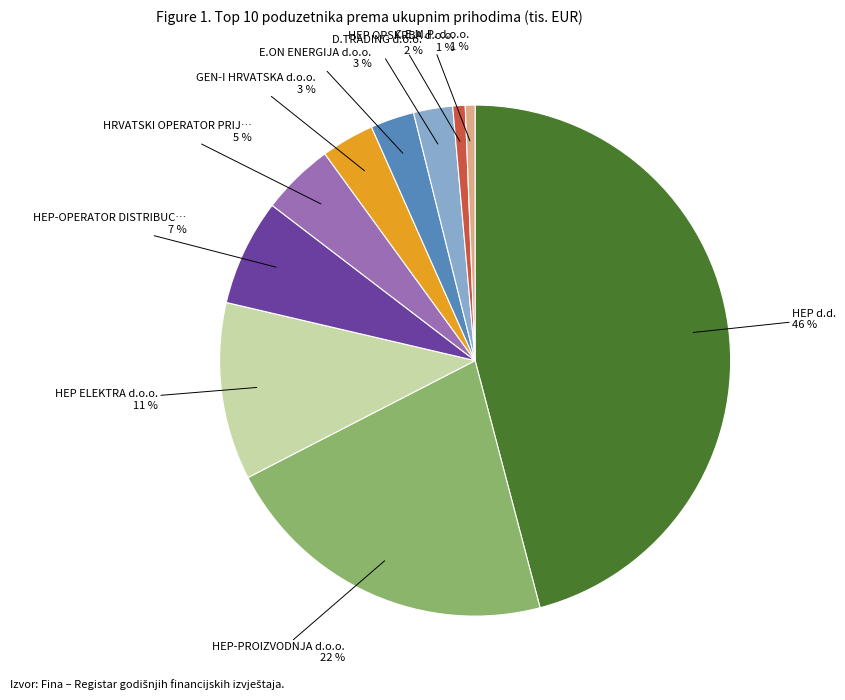

To the nearest percent, what is the average slice percentage?

10%